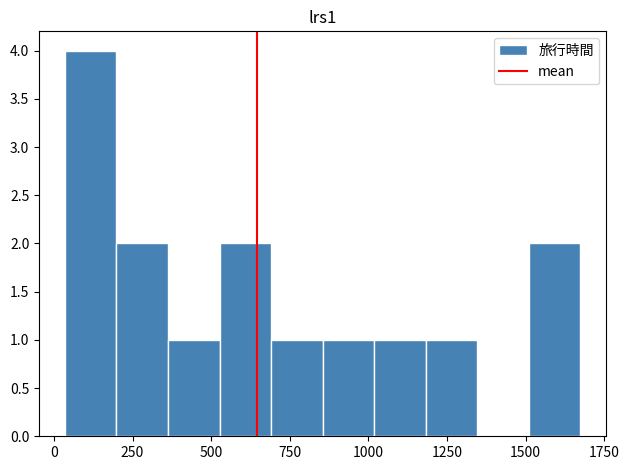

Around what value on the x-axis is the tallest bar? Give the approximate position of its centre, as read against the axis.

100